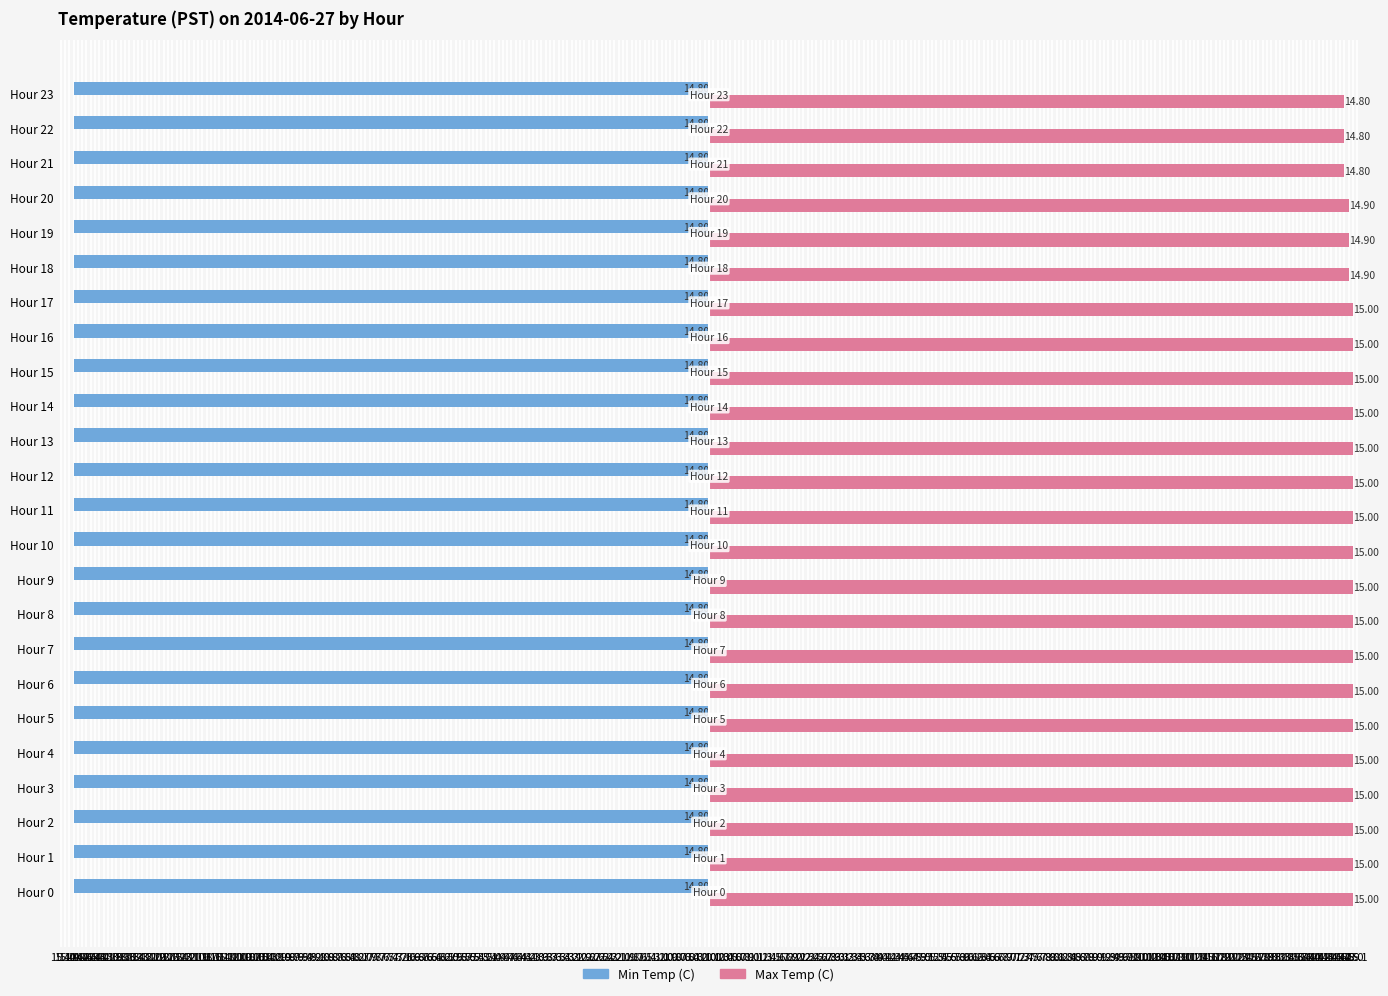

What is the maximum value shown in the chart?

15.0